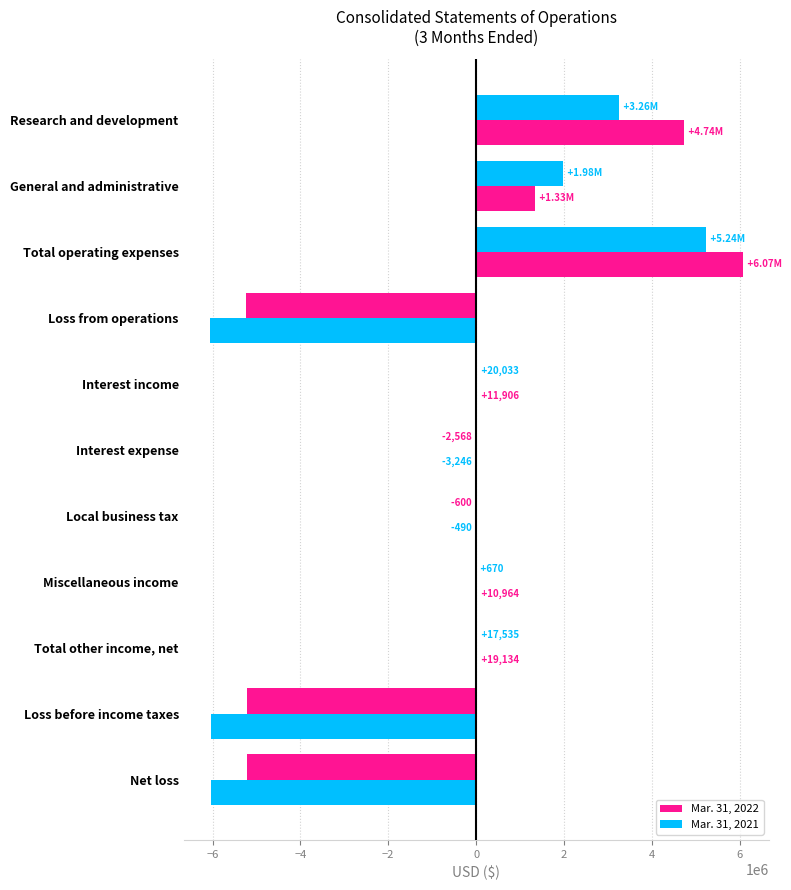

How many distinct data groups are displayed?

2